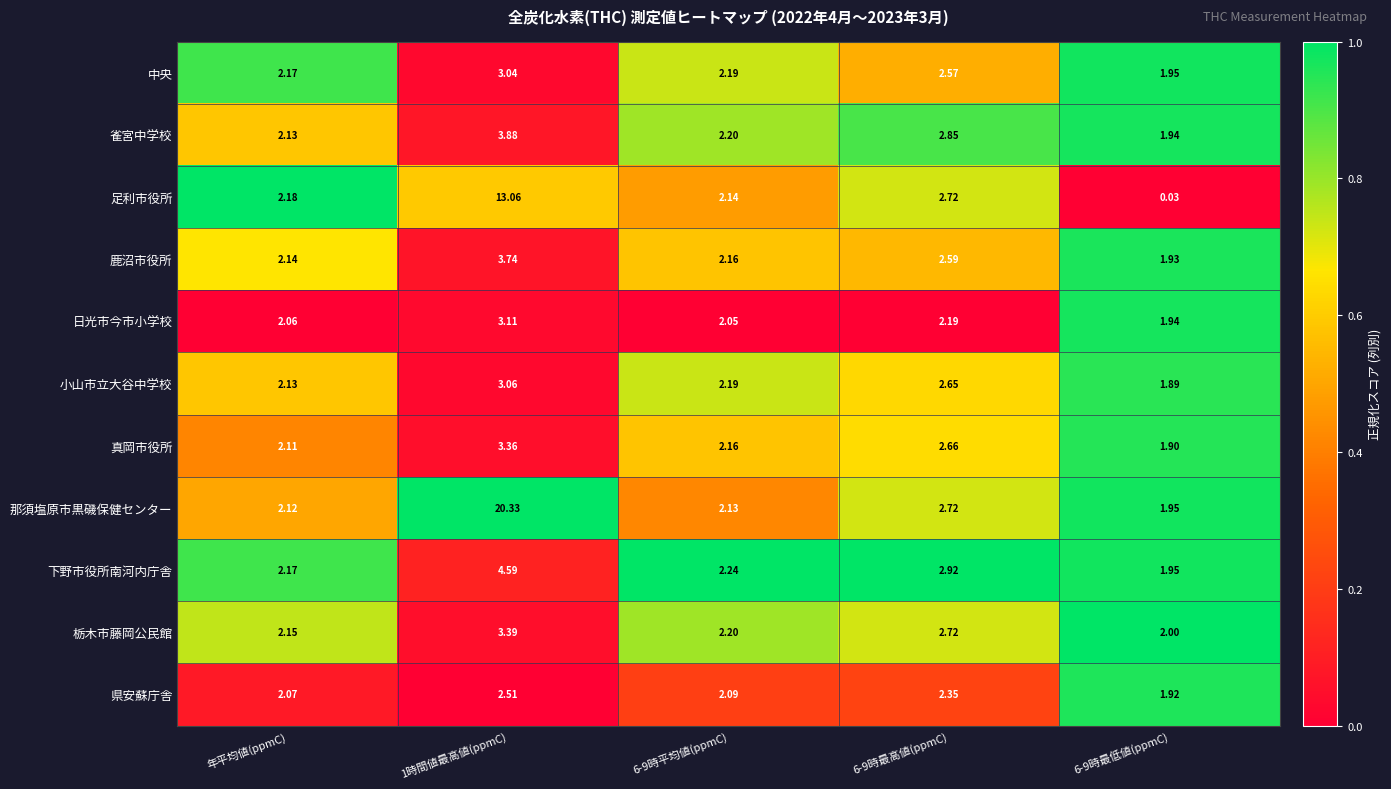

Which series has the largest total across all categories?

那須塩原市黒磯保健センター